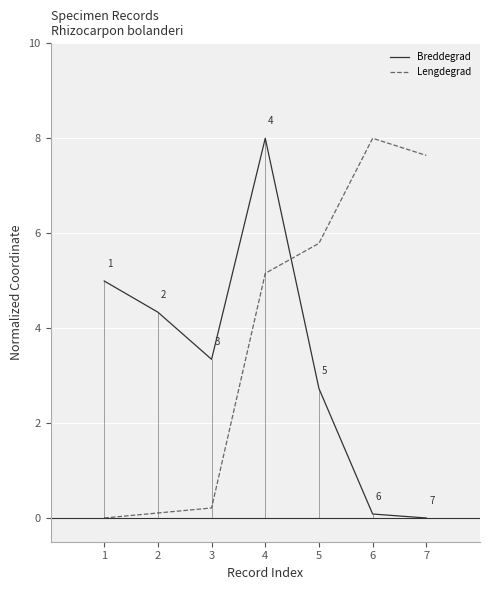

At how many categories does at least one series exceed 3?

7